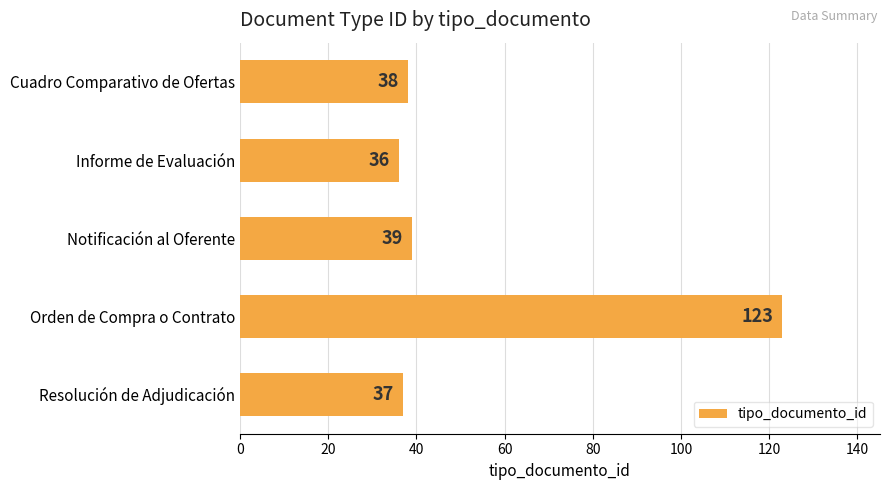

What is the change in value from Informe de Evaluación to Orden de Compra o Contrato?

+87